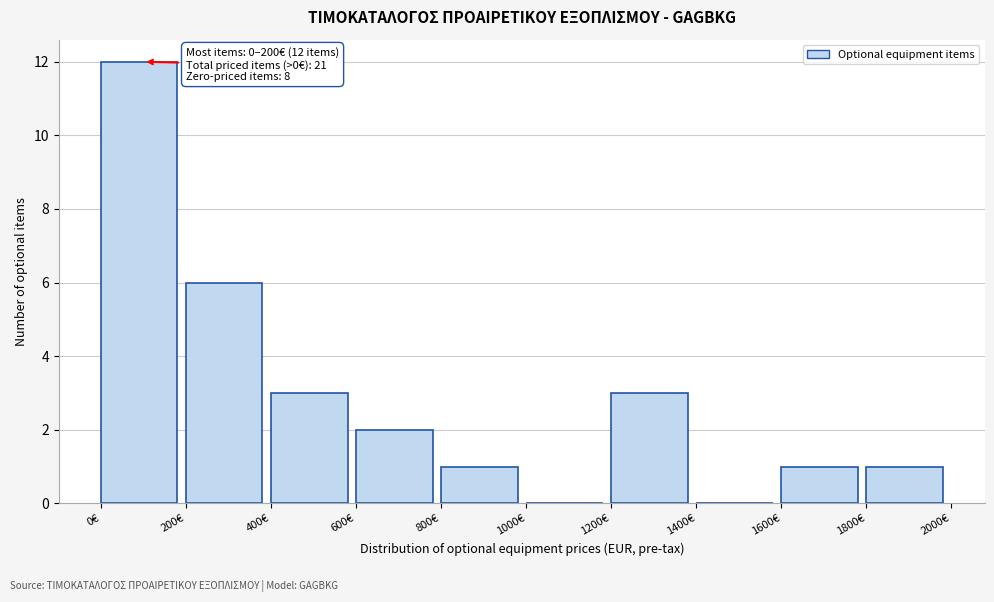

Which range on the x-axis has the tallest bar?

0 to 200